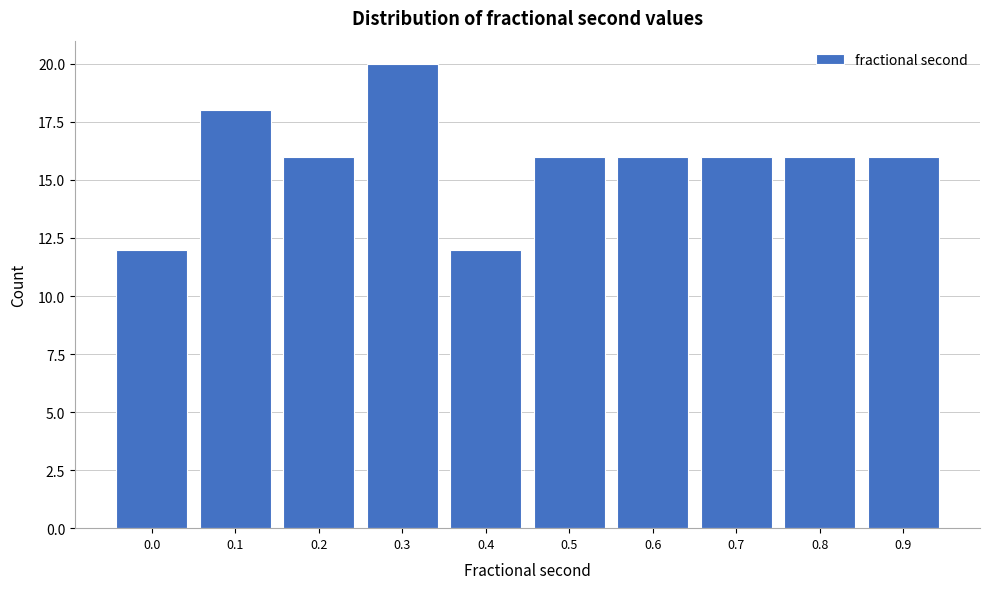

Reading left to right, list all the values displayed in this chart.

12	18	16	20	12	16	16	16	16	16